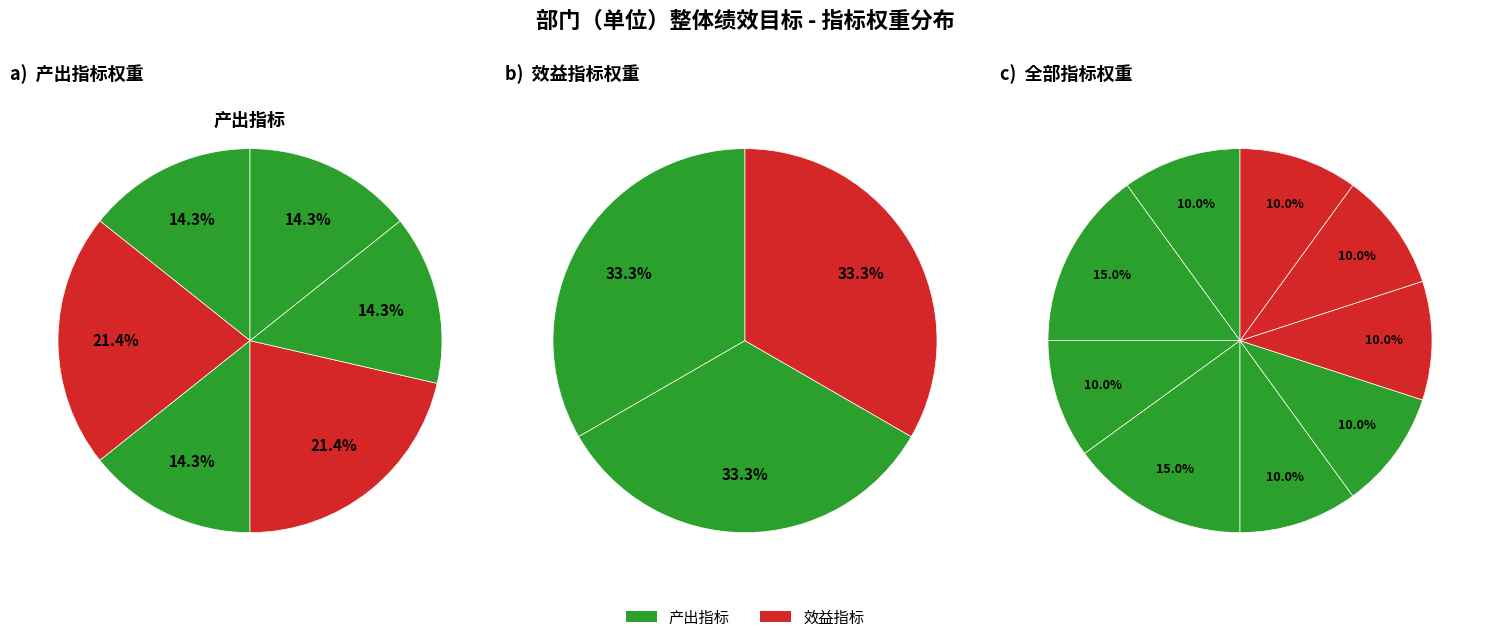

The 基本药物制度覆盖率 slice represents 15% of the pie. True or false?

True